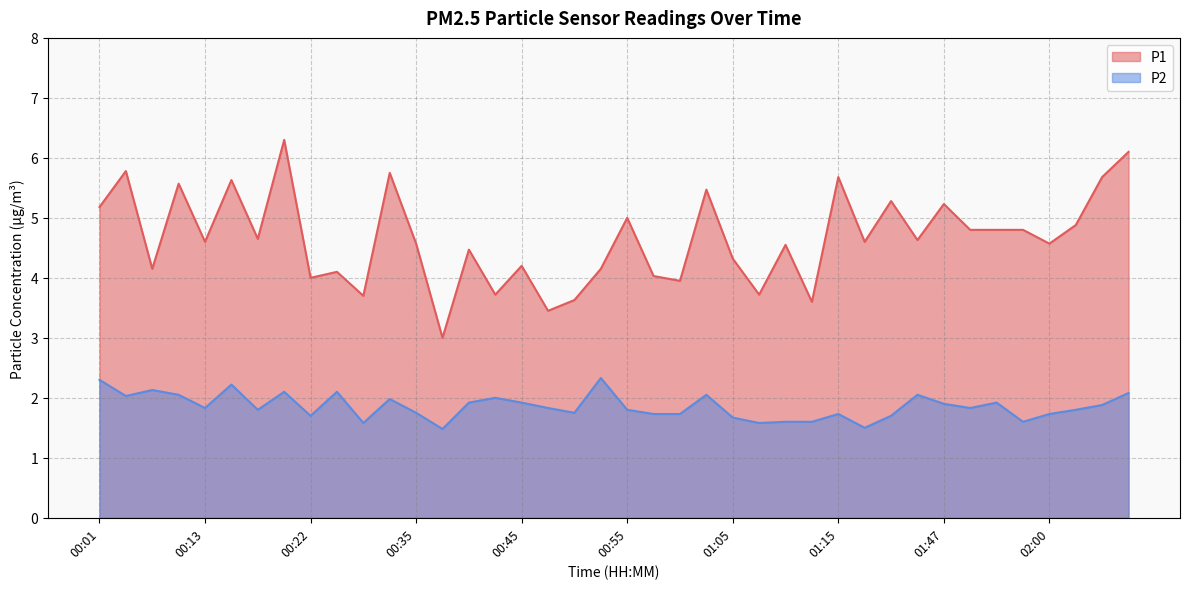

Count the number of data series in this chart.

2